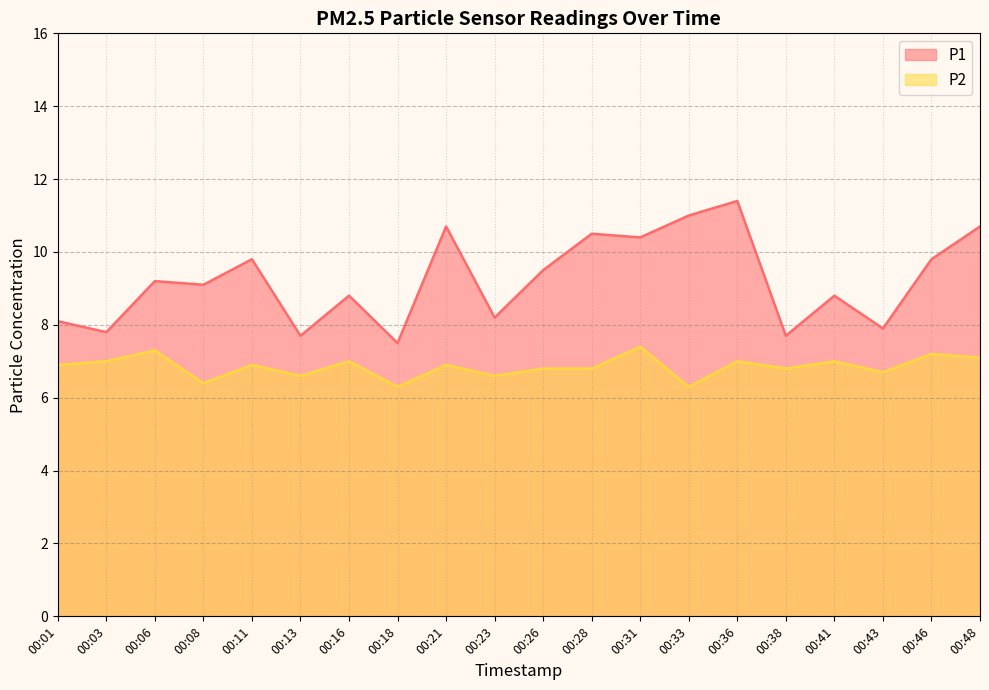

Does the chart display data point markers on the line(s)?

No